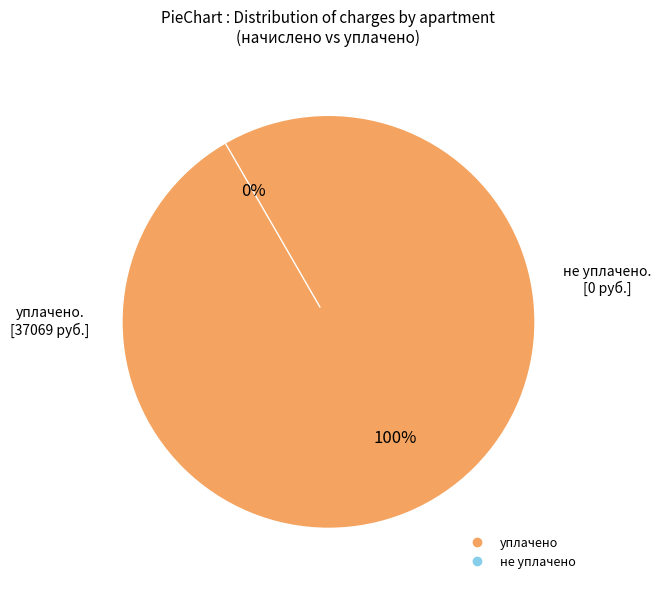

Is it true that 6 is 10% of the pie?

True